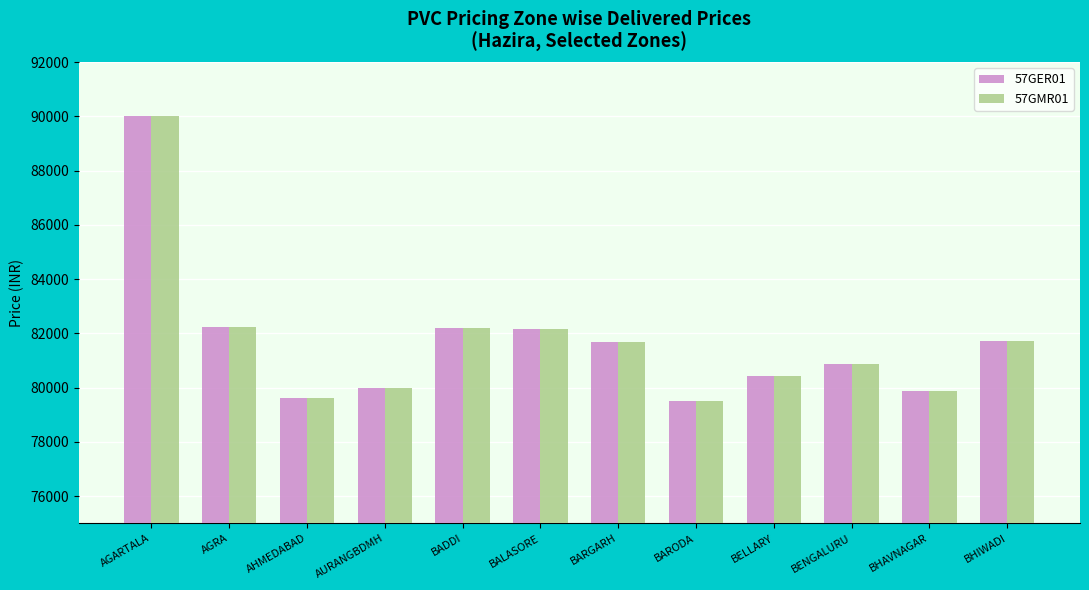

Are the bars horizontal?

No